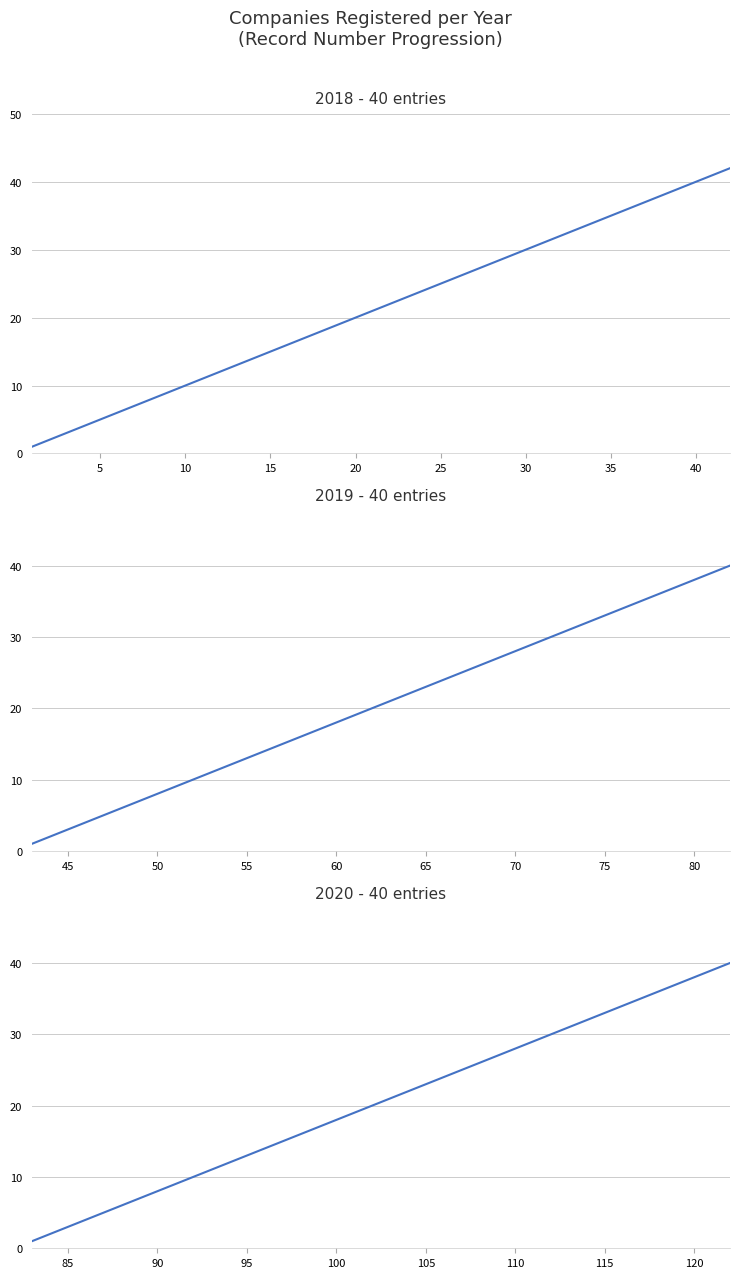

True or false: 2020 and 2019 intersect in this chart.

False